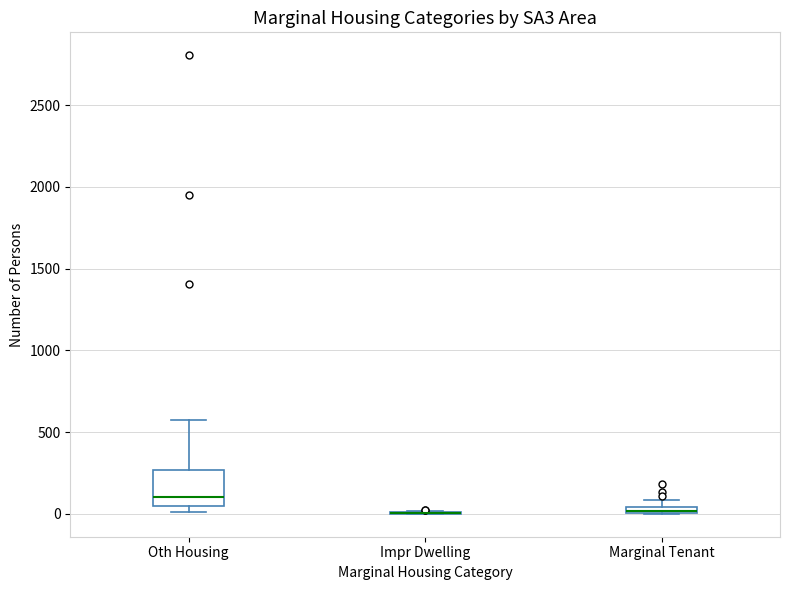

Where is the lower edge of the box for Marginal Tenant on the y-axis? The values are not printed on the chart, so give them approximately, as read against the axis.

0